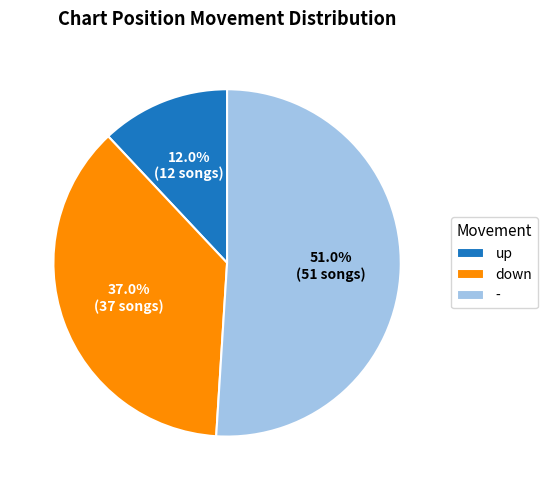

Count the number of slices in the pie.

3